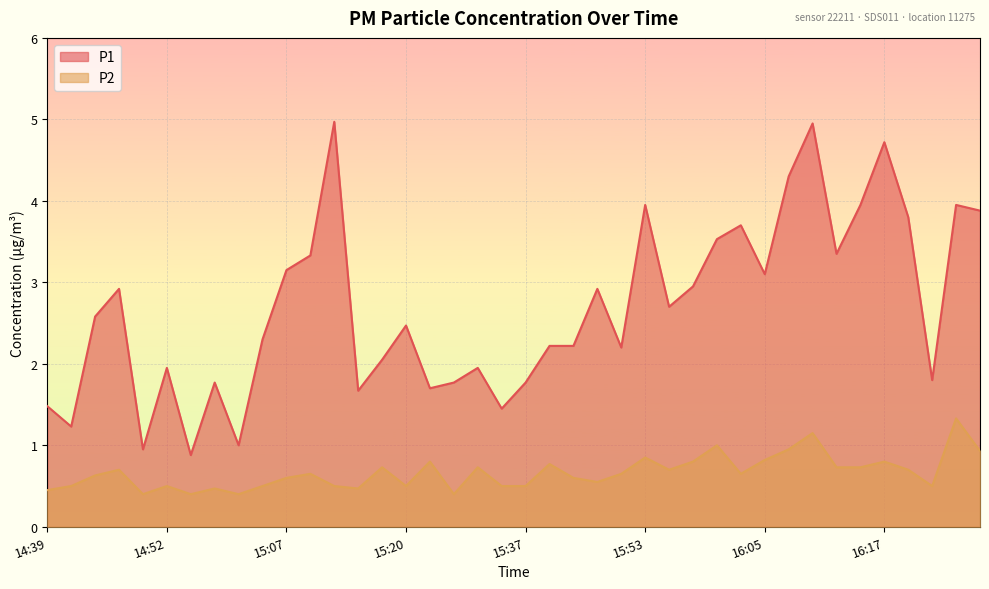

The value of P1 at 15:42 is 2.2. True or false?

True